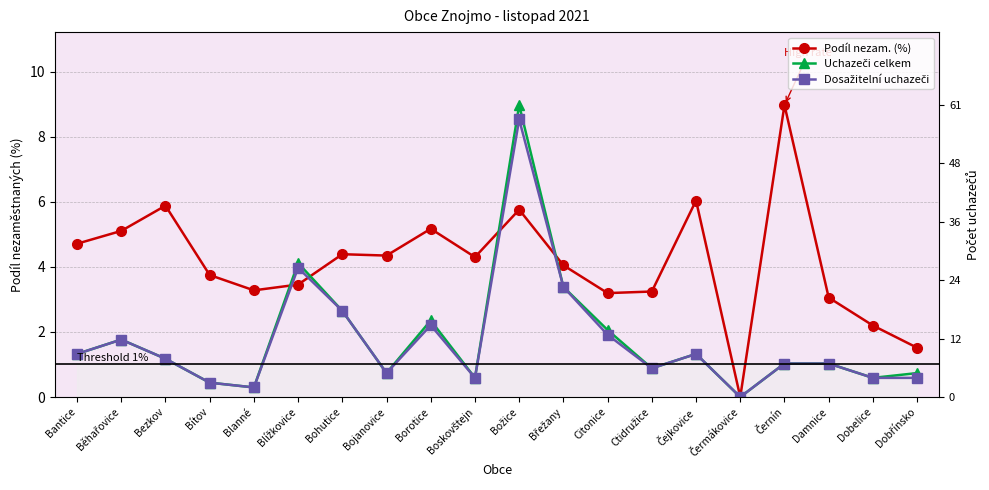

What is the spread (max minus min) of values at Bojanovice?

3.6